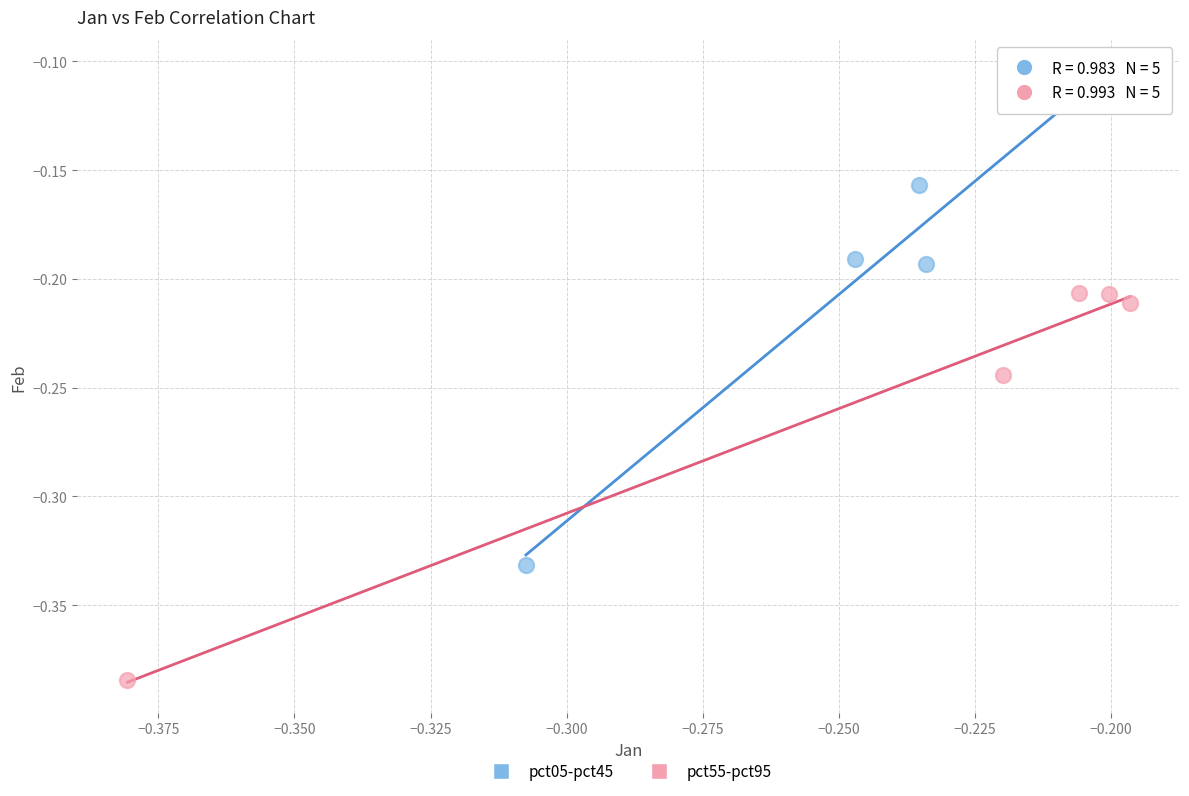

Which series contains the lowest Y value?

pct55-pct95